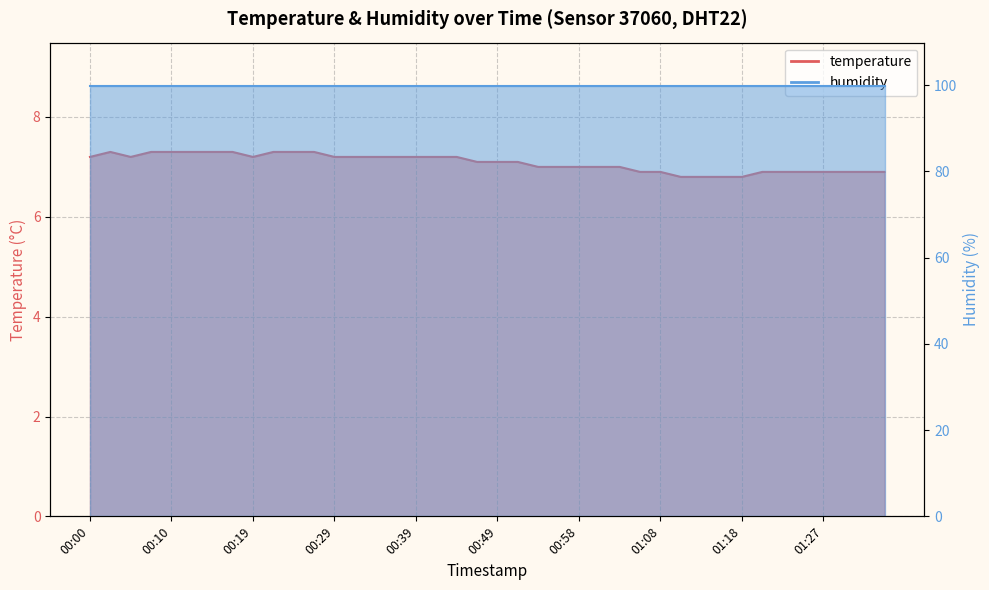

How many values are between 6 and 7?

18